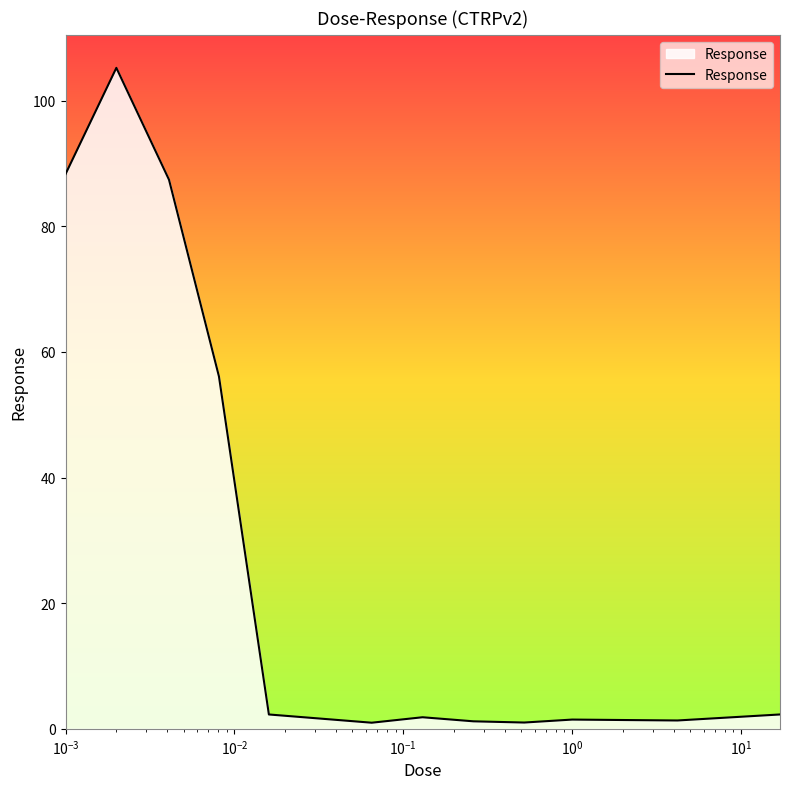

What is the difference between the maximum and minimum values?

104.2